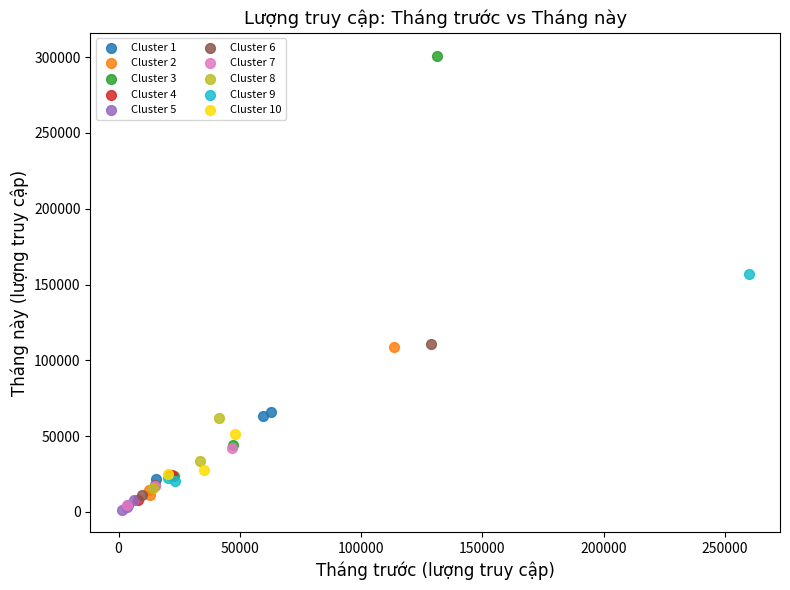

Which series contains the highest Y value?

Cluster 3